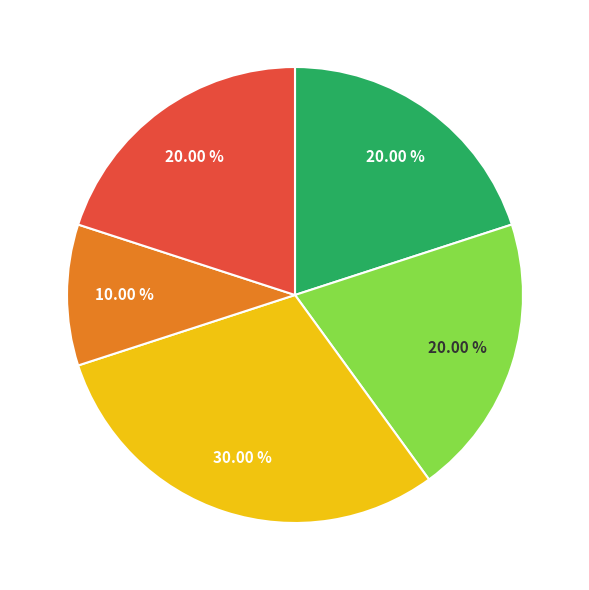

Does any single category account for the majority?

No